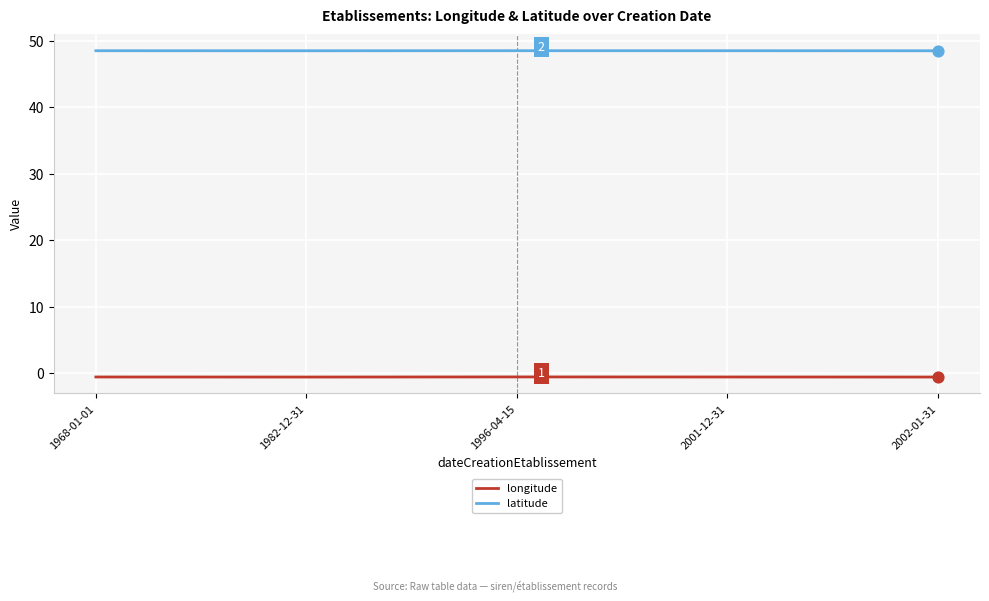

Which series has the largest total across all categories?

latitude